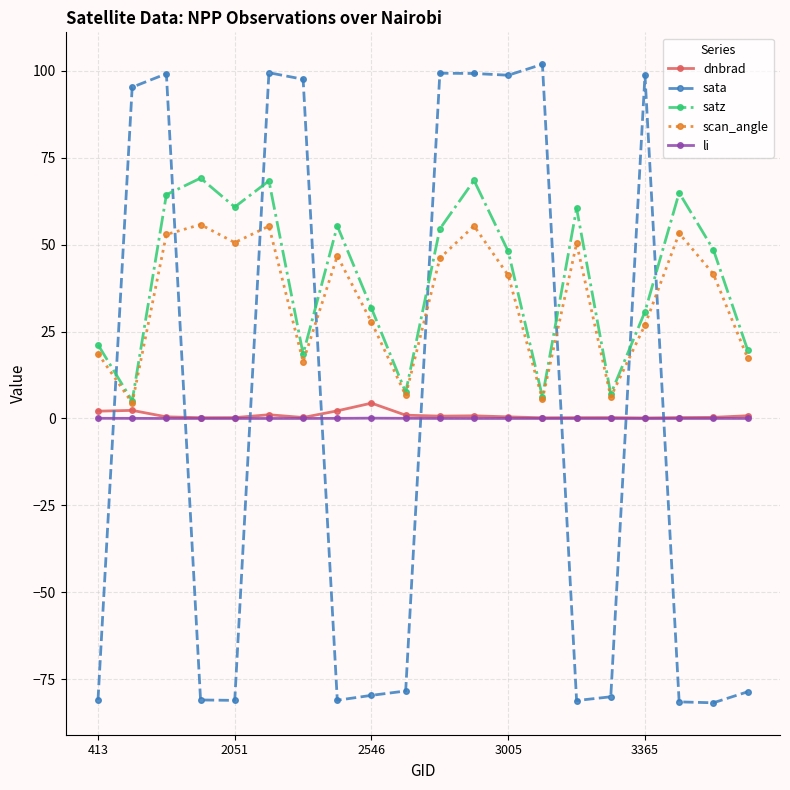

Count the number of categories in the chart.

20